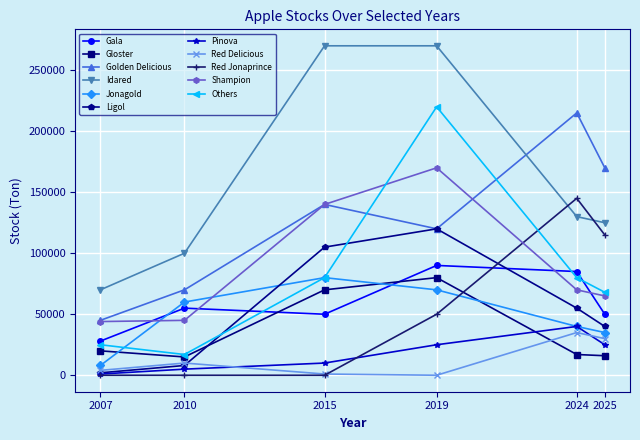

Between 2010 and 2025, which series saw the biggest shift?

Red Jonaprince